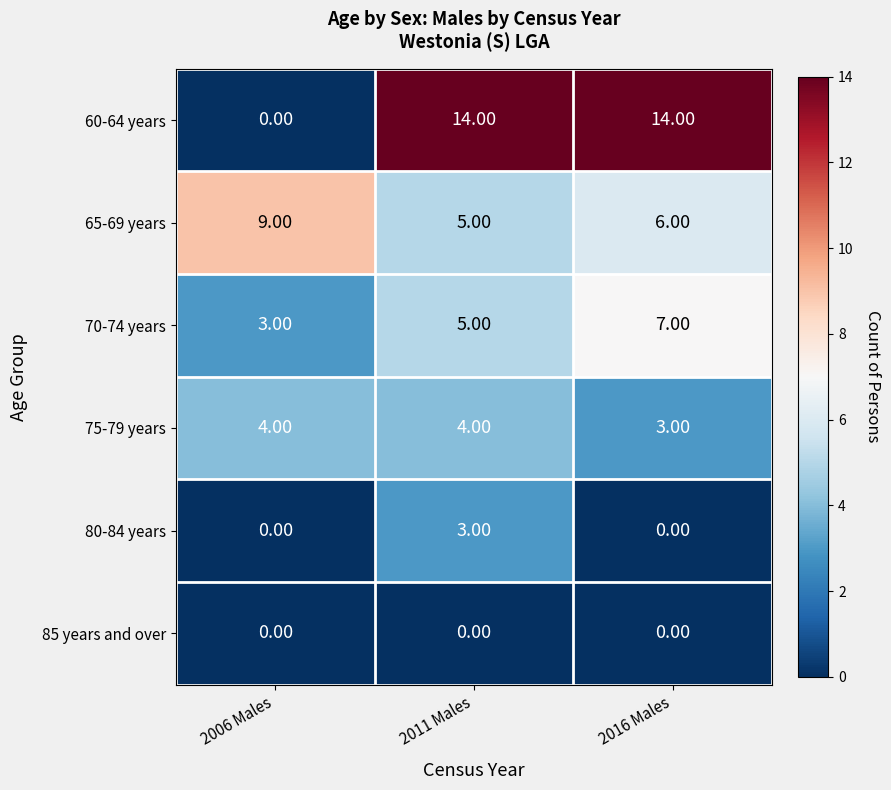

How many positive values does the 80-84 years series have?

1